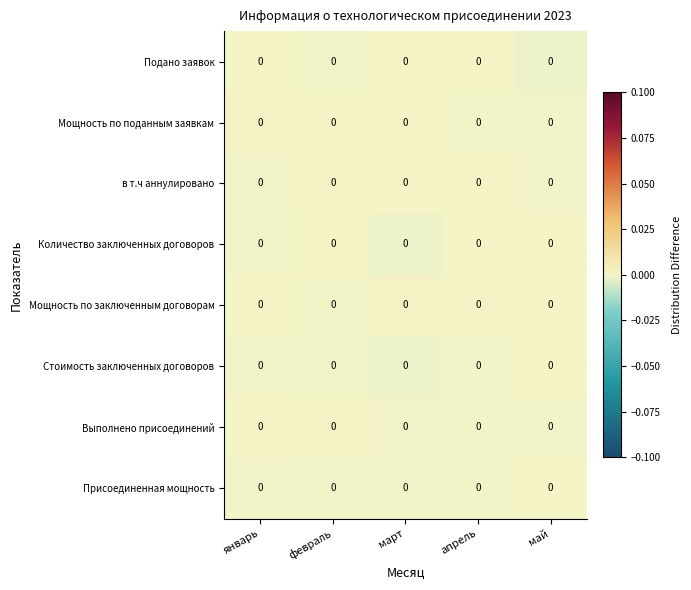

At which category does the chart reach its peak across all series?

январь